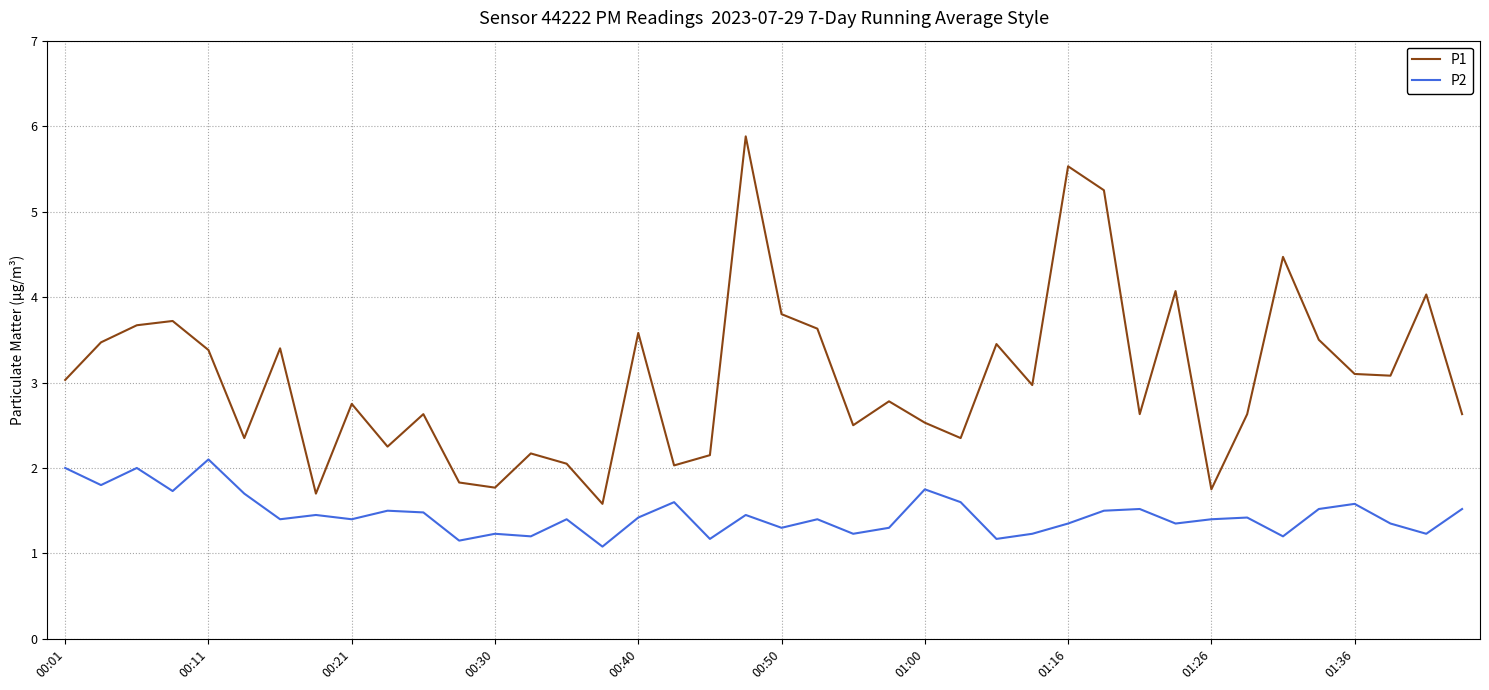

List the series in order of their peak value, lowest first.

P2, P1